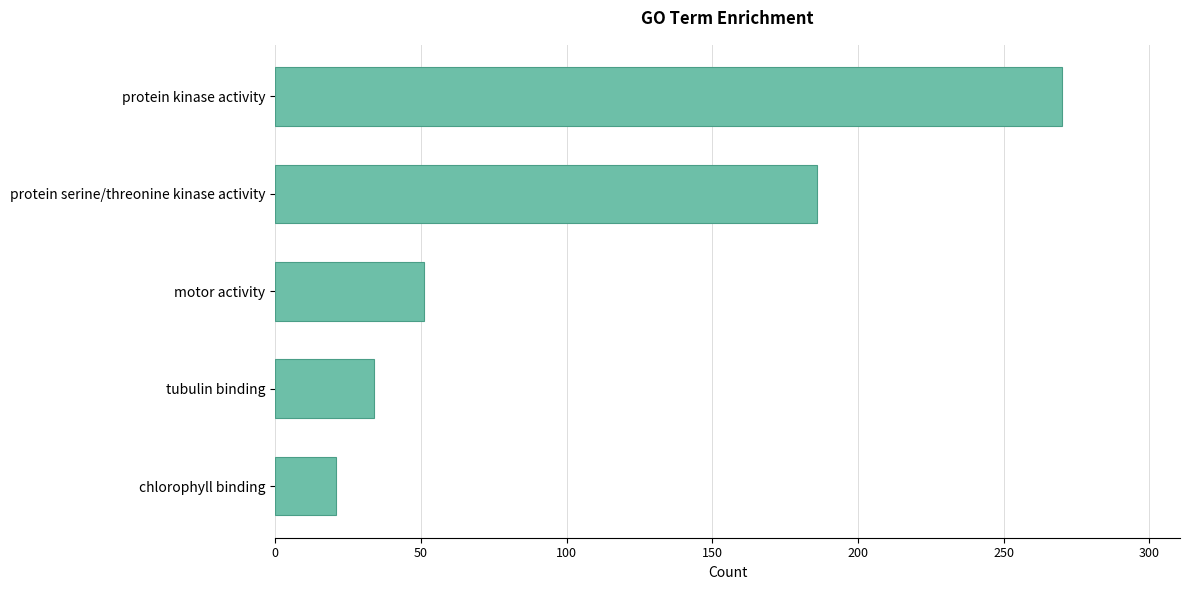

Reading top to bottom, what are all the values shown in this chart?

270	186	51	34	21